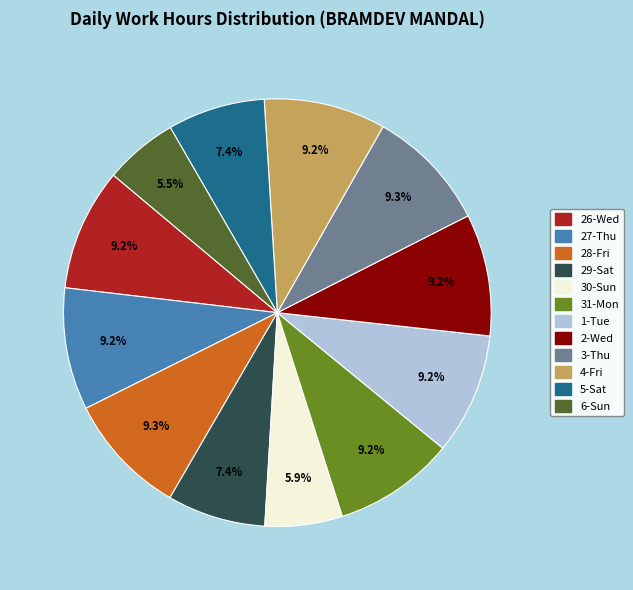

What is the ratio of the value at 28-Fri to the value at 30-Sun?

1.6